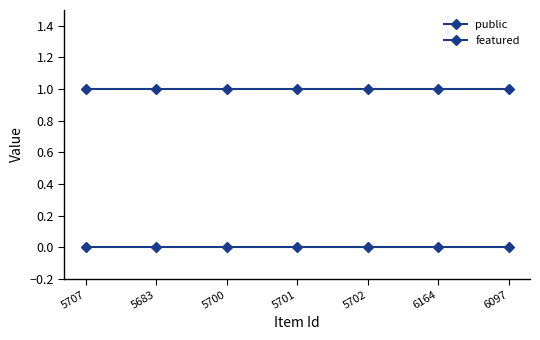

How many distinct data groups are displayed?

2